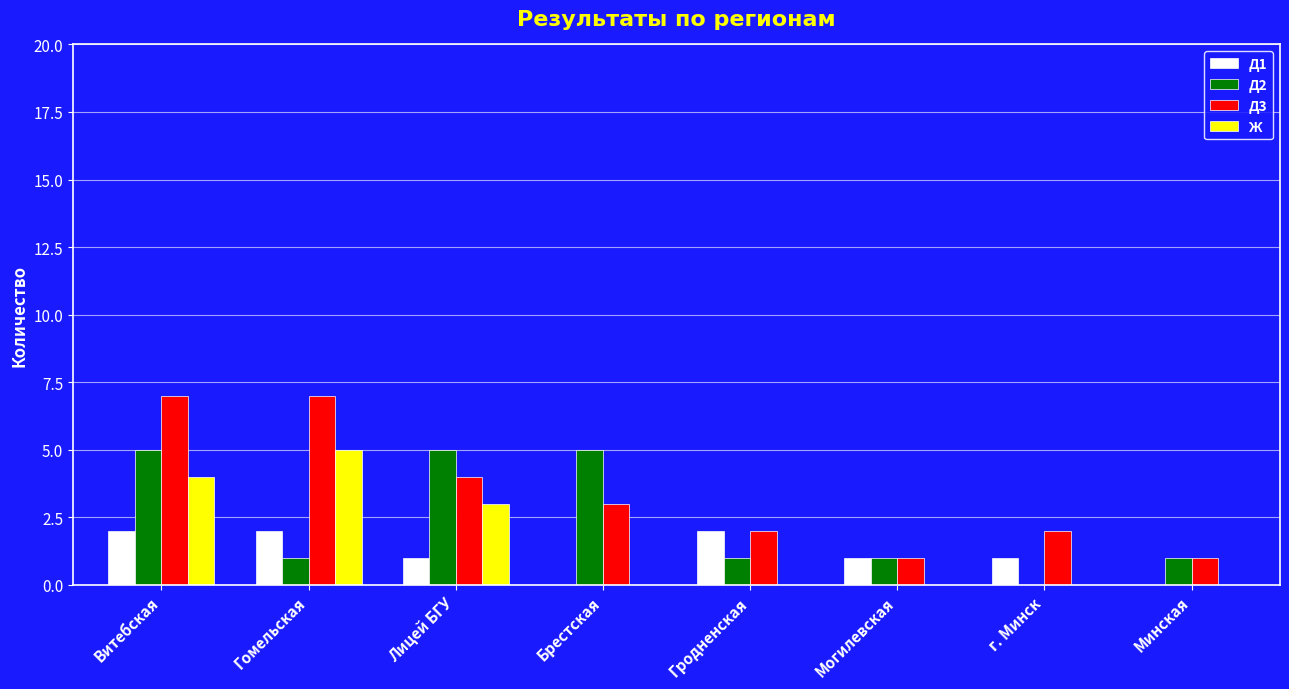

What is the sum of all Ж values?

12